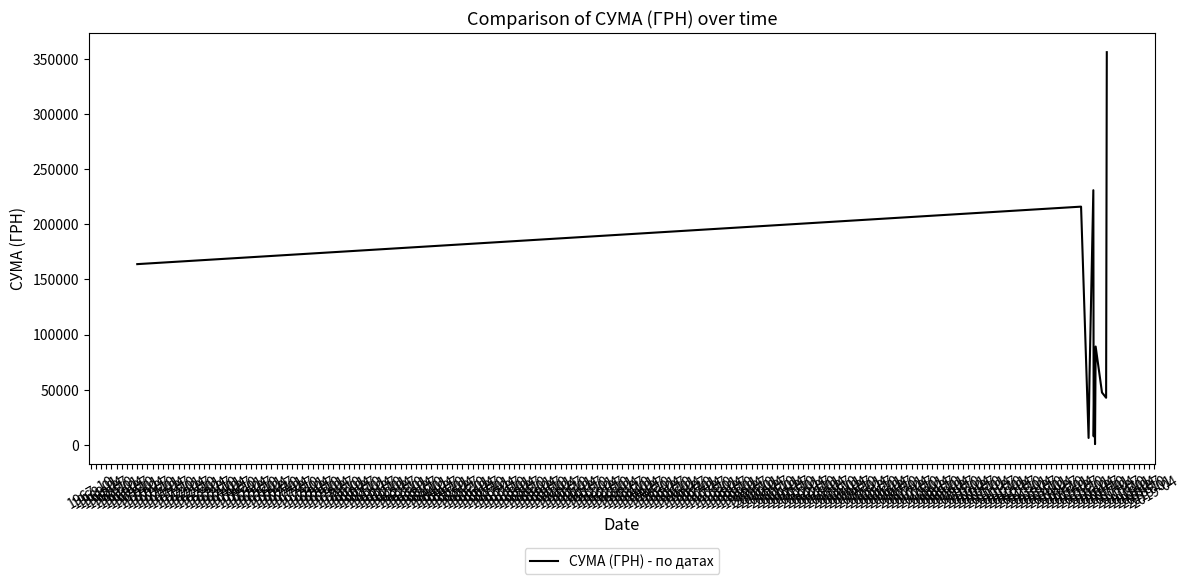

Count the number of data series in this chart.

1